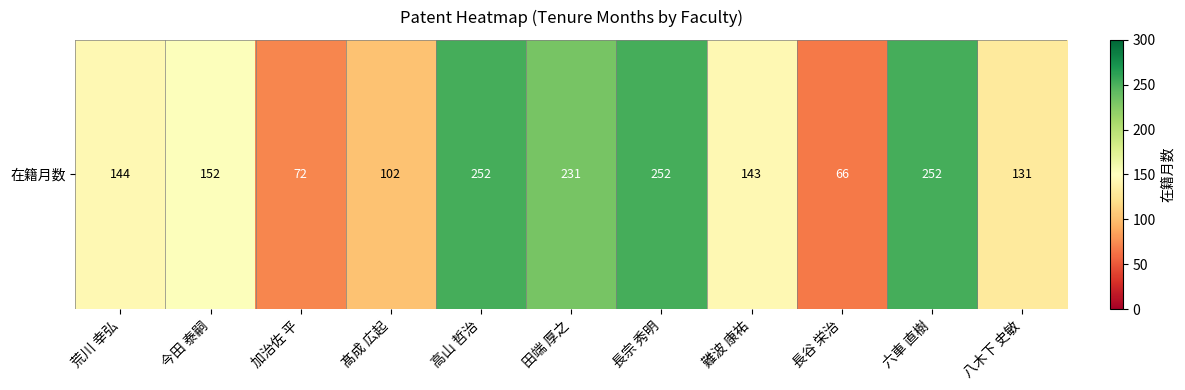

At which category does the chart reach its peak across all series?

高山 哲治